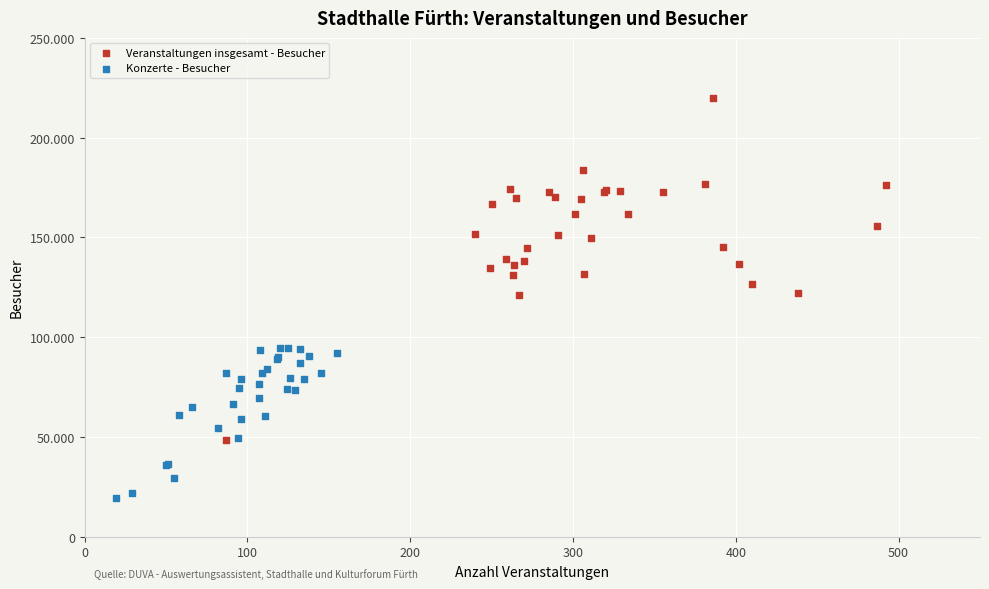

What are all the series names shown in the legend?

Veranstaltungen insgesamt - Besucher, Konzerte - Besucher